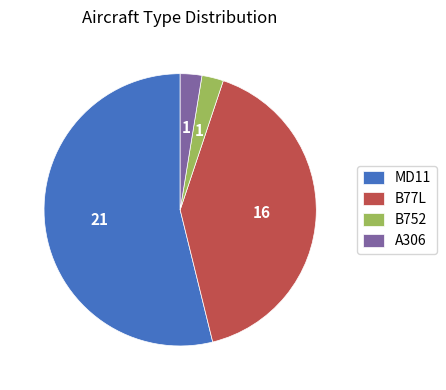

What is the majority slice?

MD11